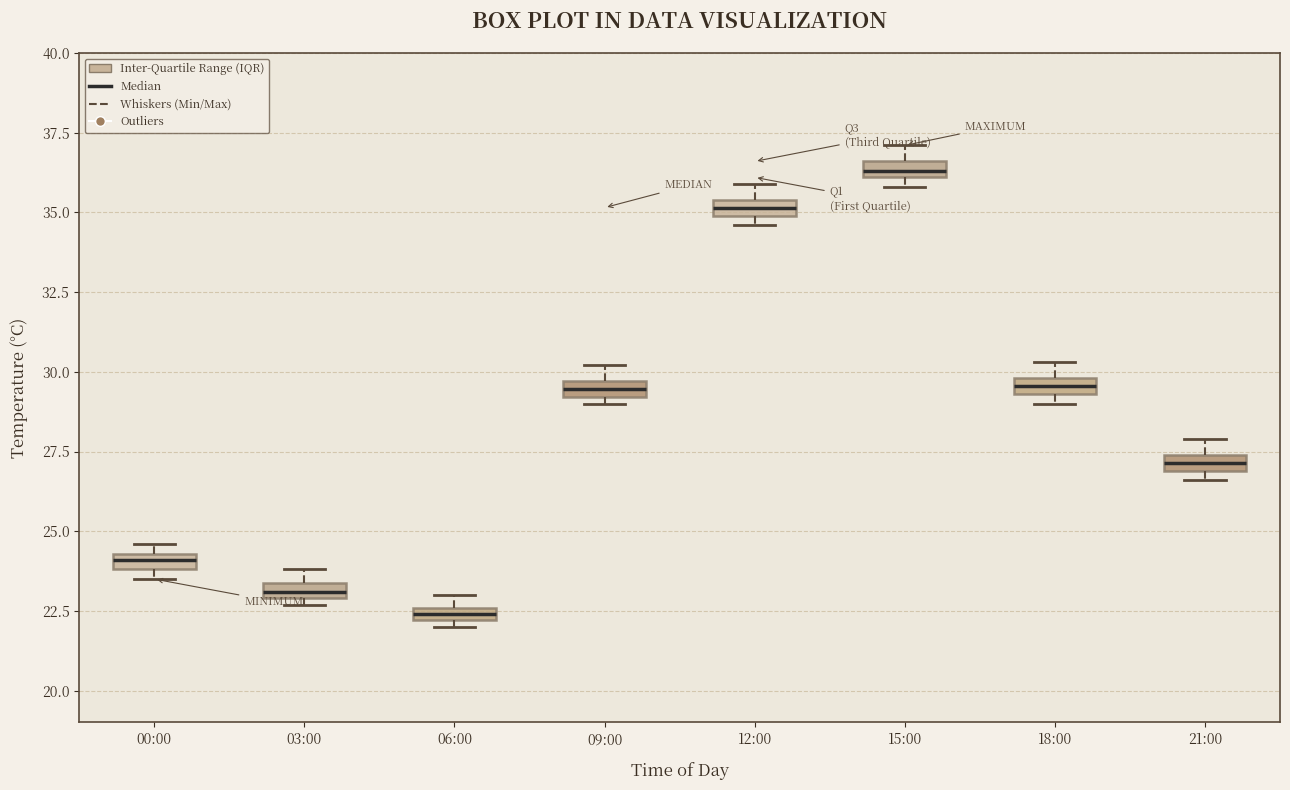

Which box has the highest median line?

15:00